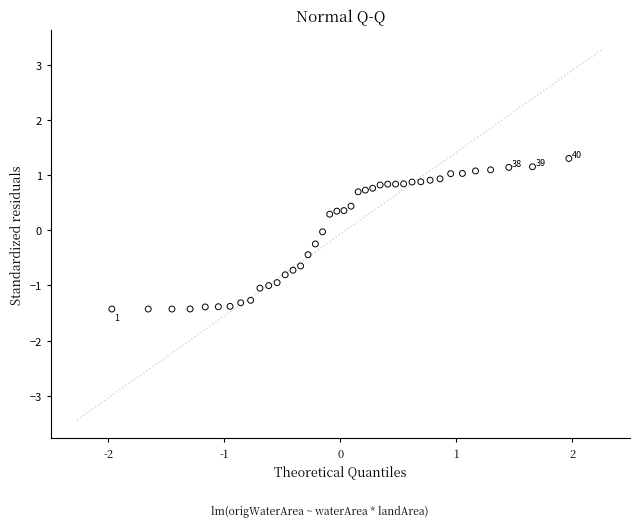

What is the range of X values (max minus min)?

3.9